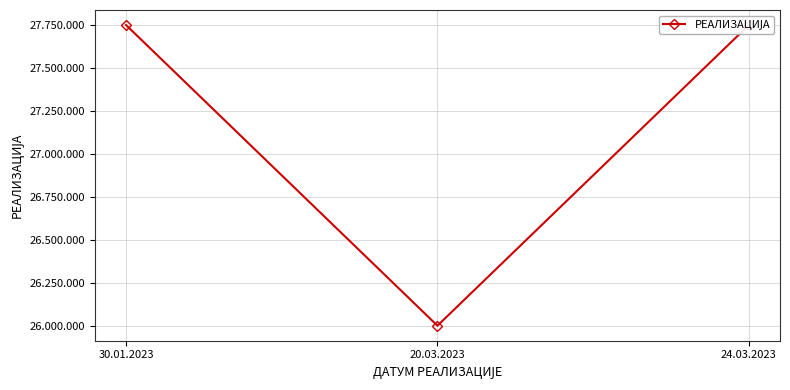

How many distinct data groups are displayed?

1